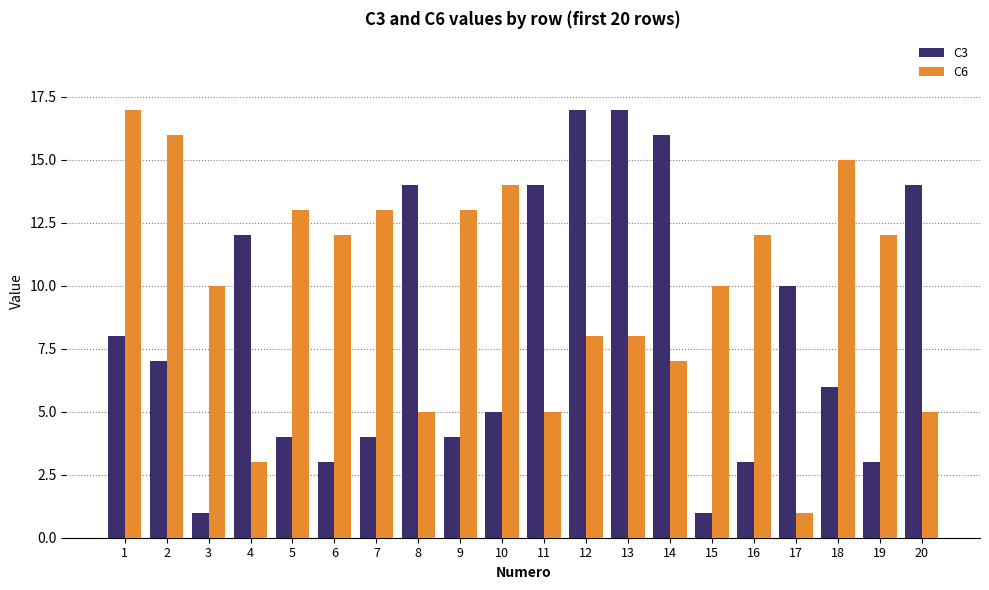

Count the number of data series in this chart.

2